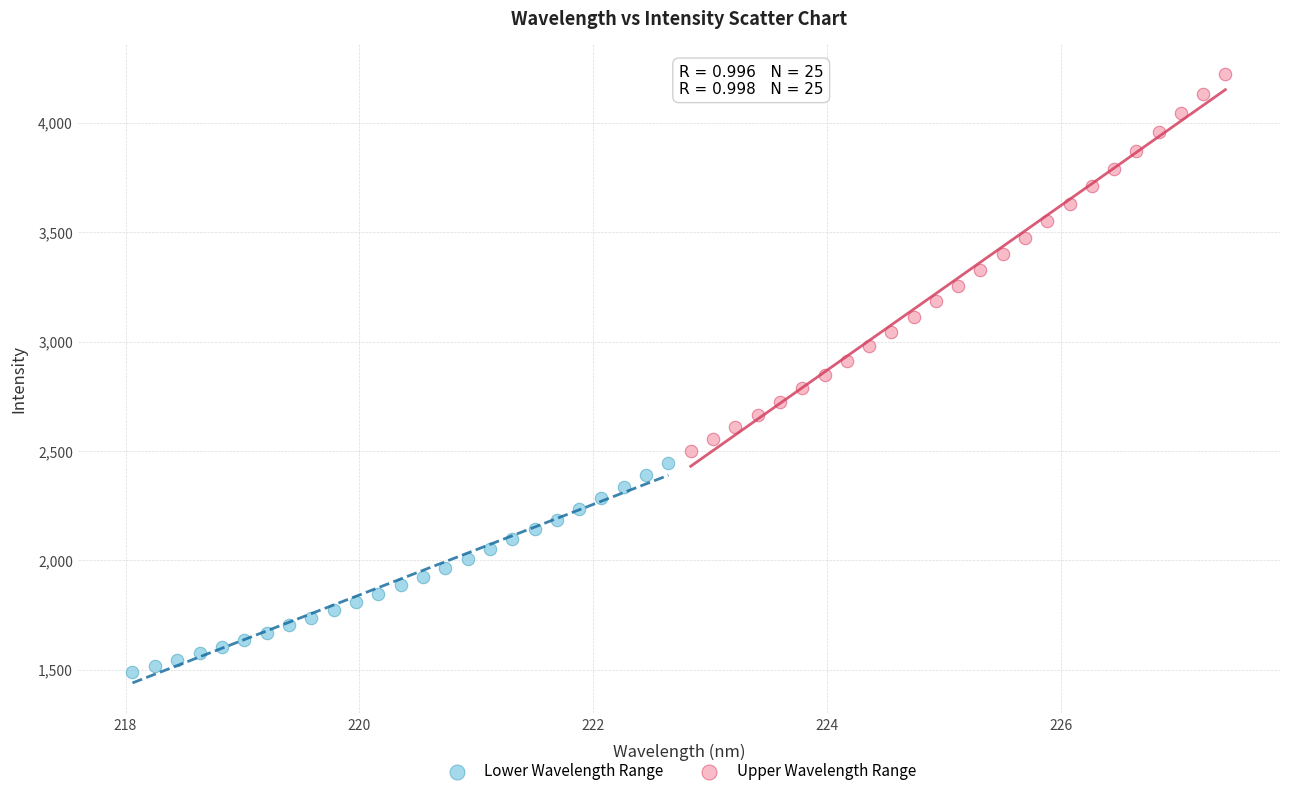

Which series reaches the minimum Y coordinate?

Lower Wavelength Range